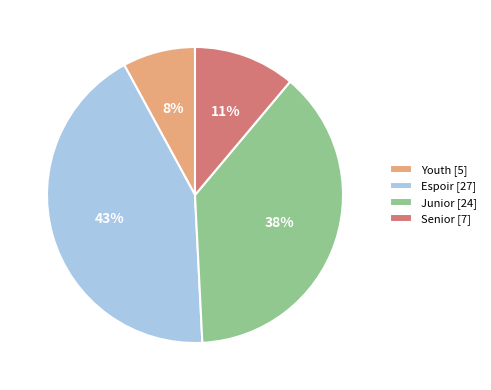

To the nearest percent, what portion does Youth represent?

8%